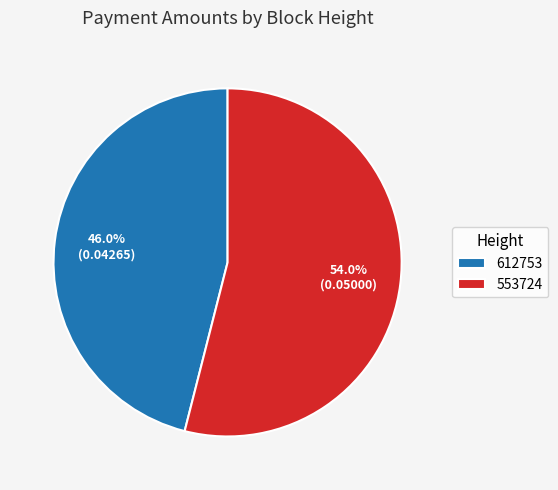

Is it true that 553724 is 54% of the pie?

True